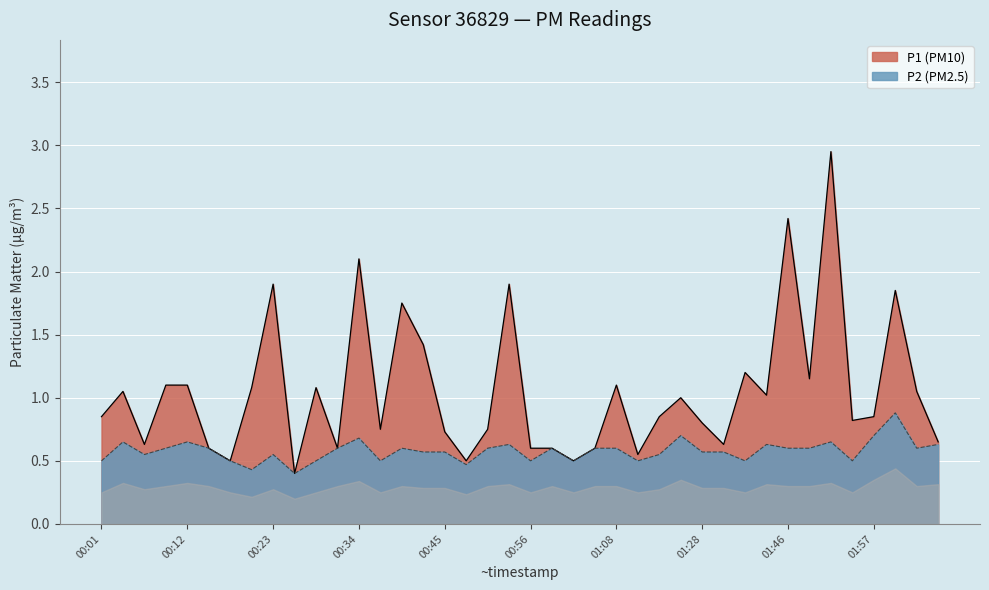

What is the difference between the second highest and second lowest values in the P1 series?

1.9